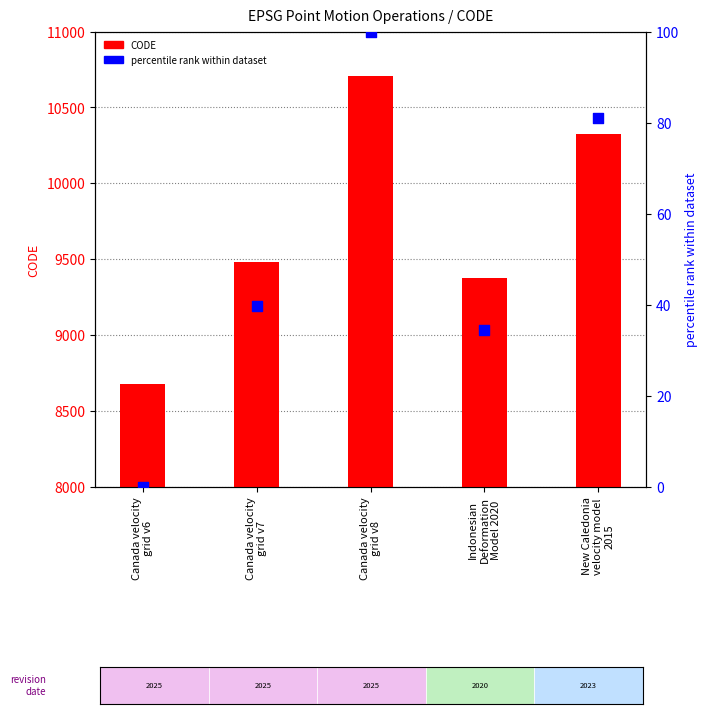

At which category is the sum across all series the highest?

Canada velocity
grid v8